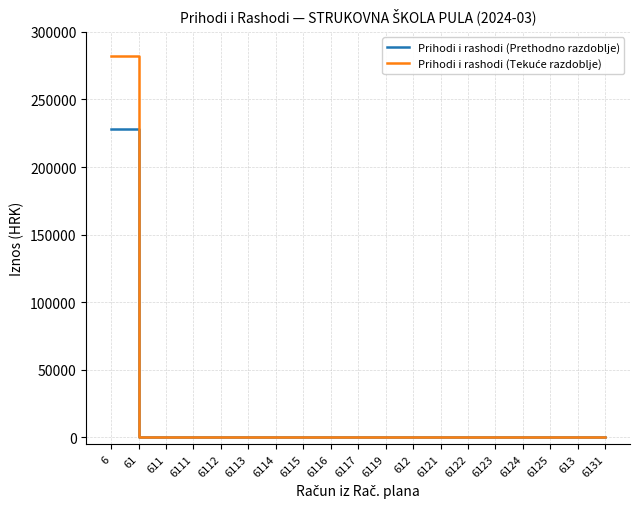

What is the greatest value displayed?

281990.5